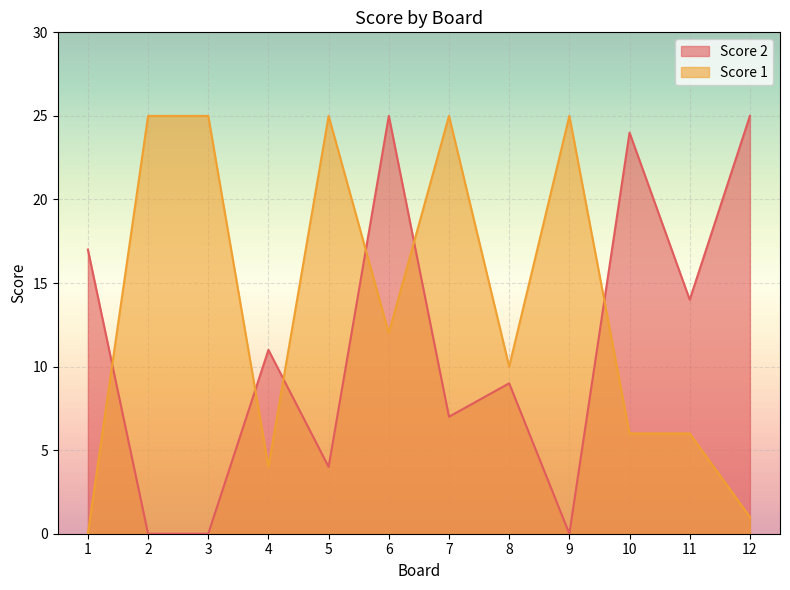

Which series has the largest total across all categories?

Score 1